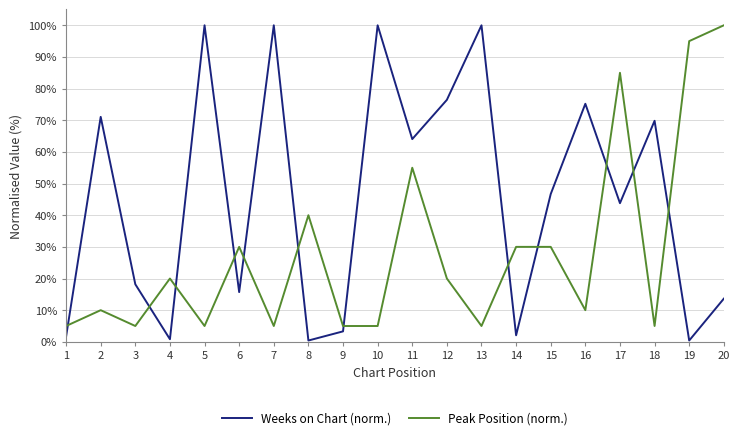

What value does the Peak Position (norm.) series have at 4?

20.0